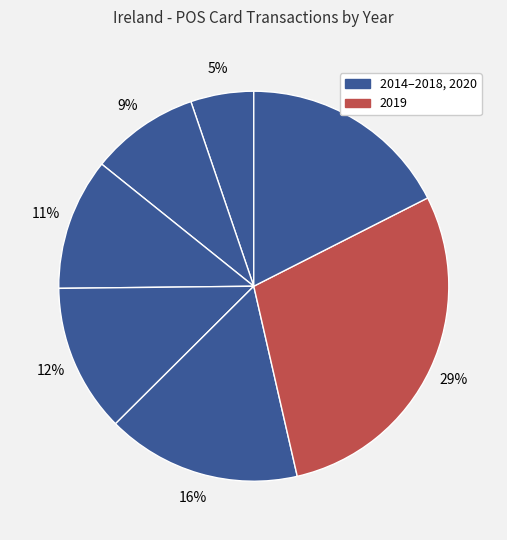

Count the number of slices in the pie.

7